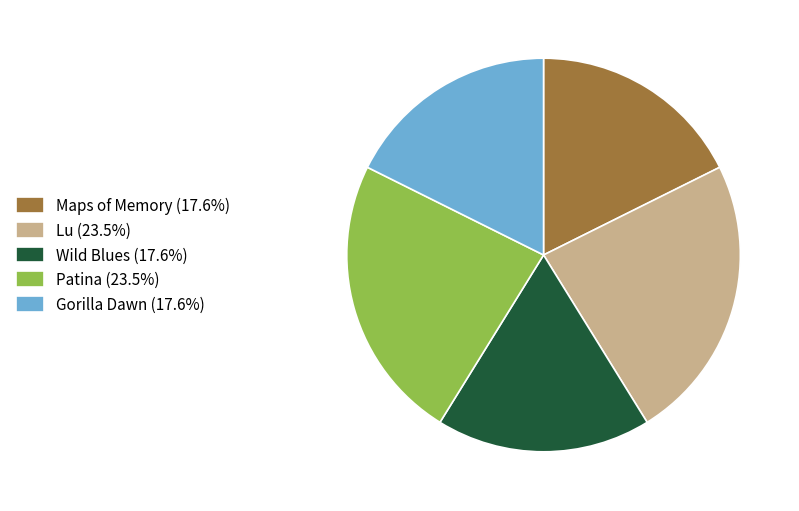

Is there any slice that represents more than half of the pie?

No